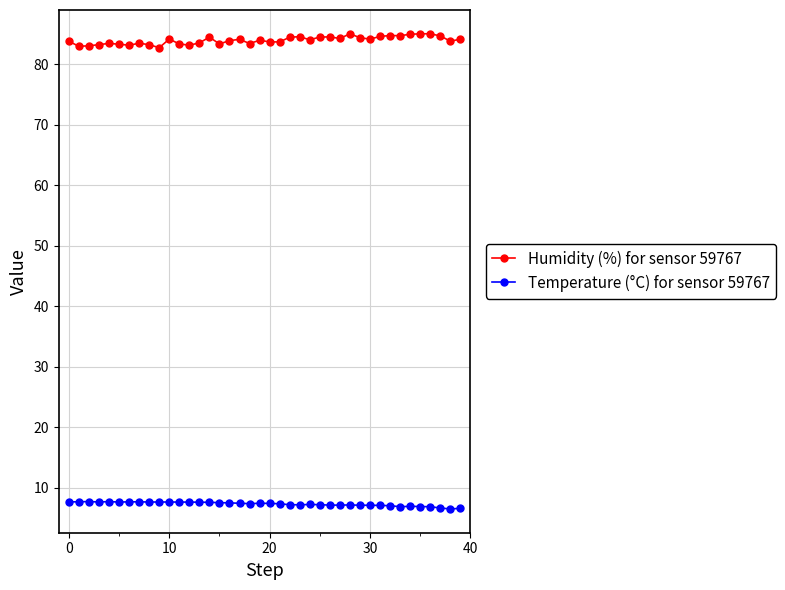

True or false: Humidity (%) for sensor 59767 and Temperature (°C) for sensor 59767 intersect in this chart.

False